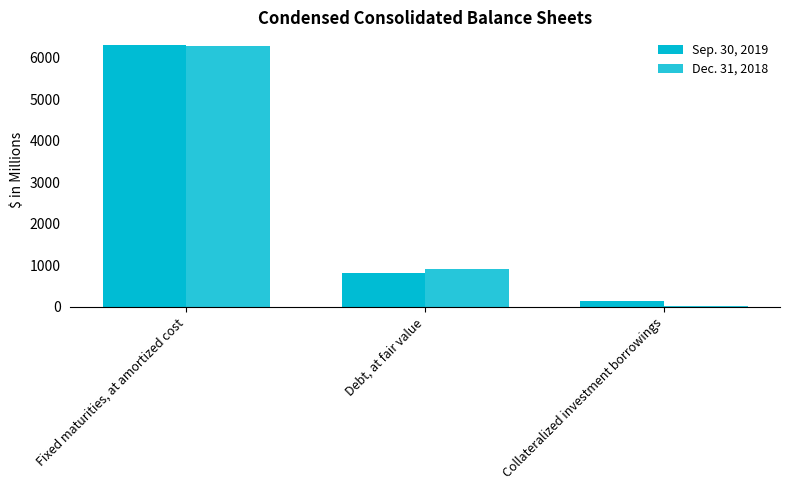

At how many categories does at least one series exceed 1847?

1